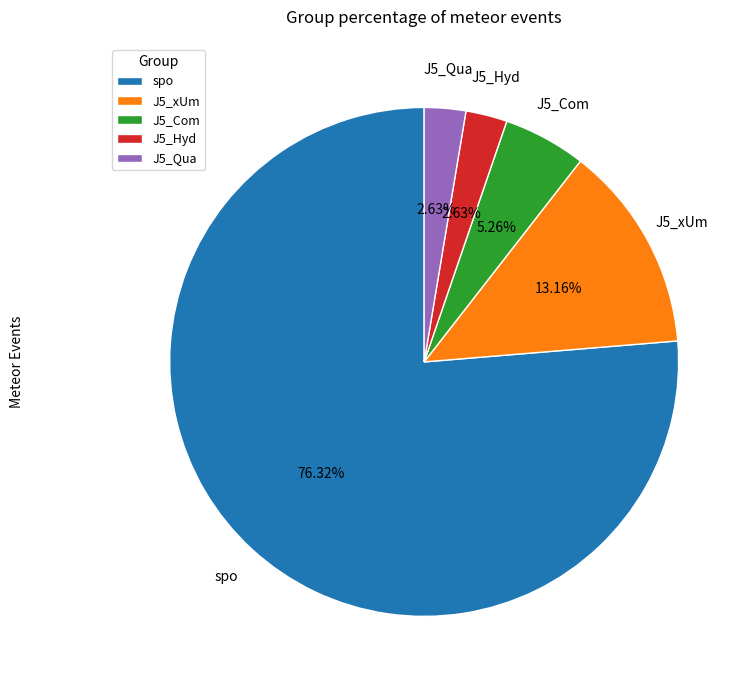

Approximately how many times larger is the value at J5_Com compared to J5_Hyd?

2.0